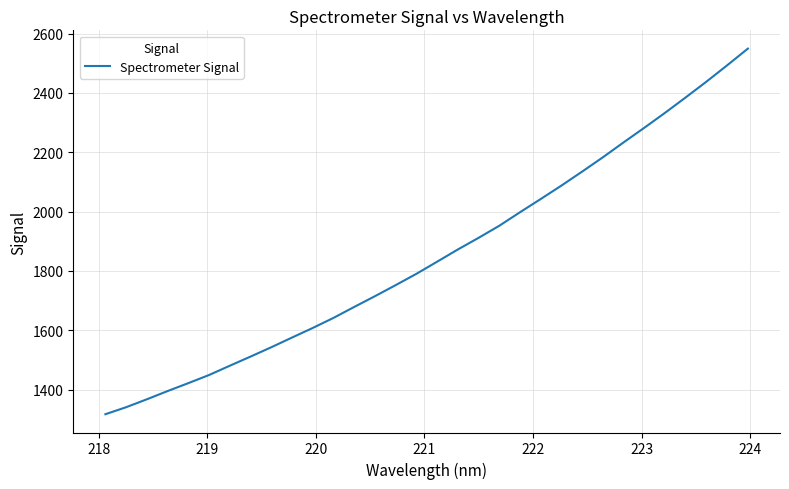

What is the minimum value shown in the chart?

1317.2